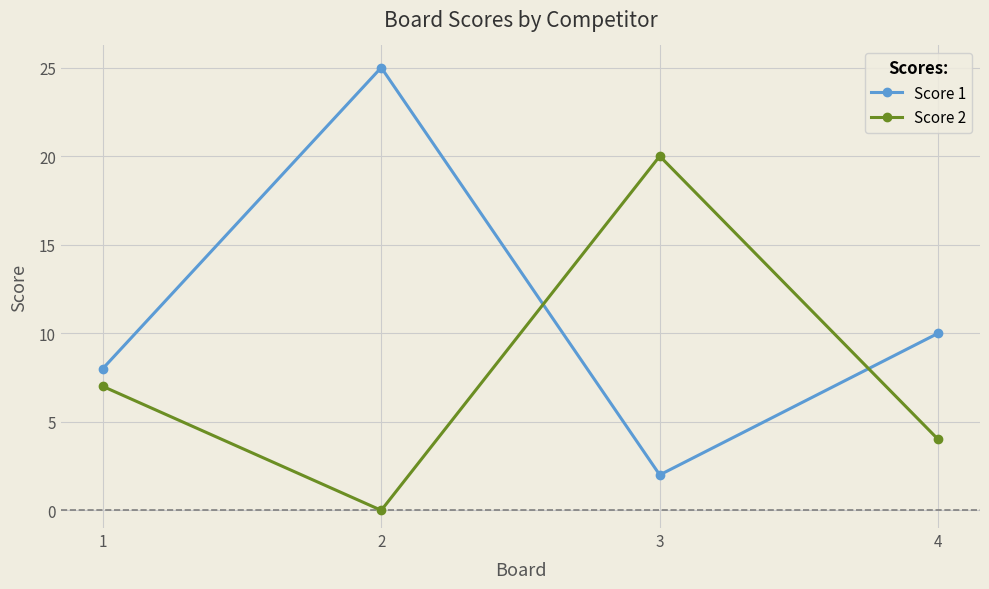

Rank the categories by Score 1 value from lowest to highest.

3, 1, 4, 2